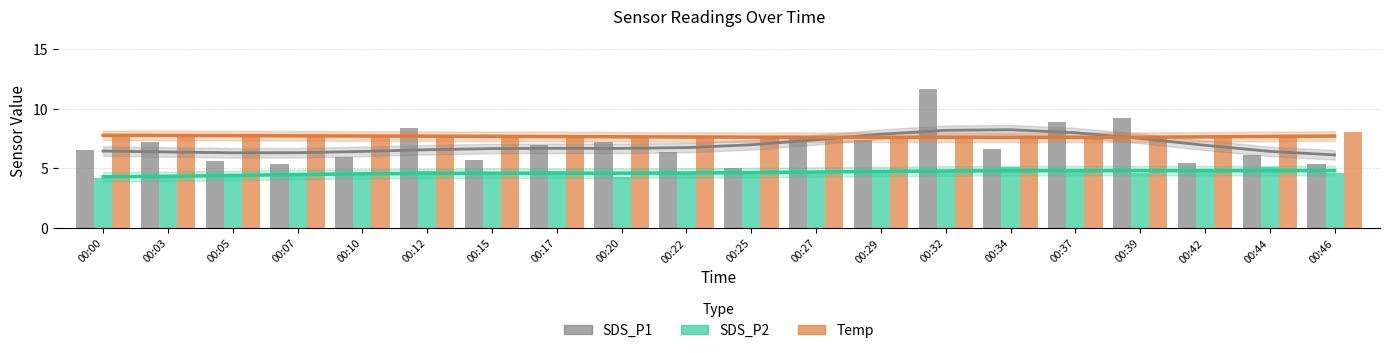

What is the value of the SDS_P1 bar at the 11th from the left?

5.0